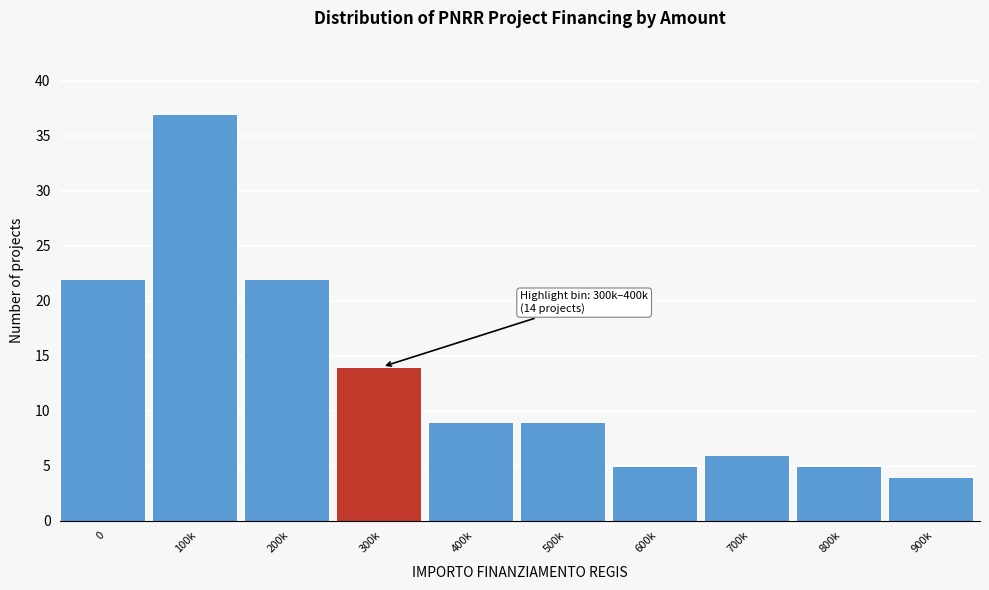

Reading left to right, what are all the values shown in this chart?

0=22	100k=37	200k=22	300k=14	400k=9	500k=9	600k=5	700k=6	800k=5	900k=4